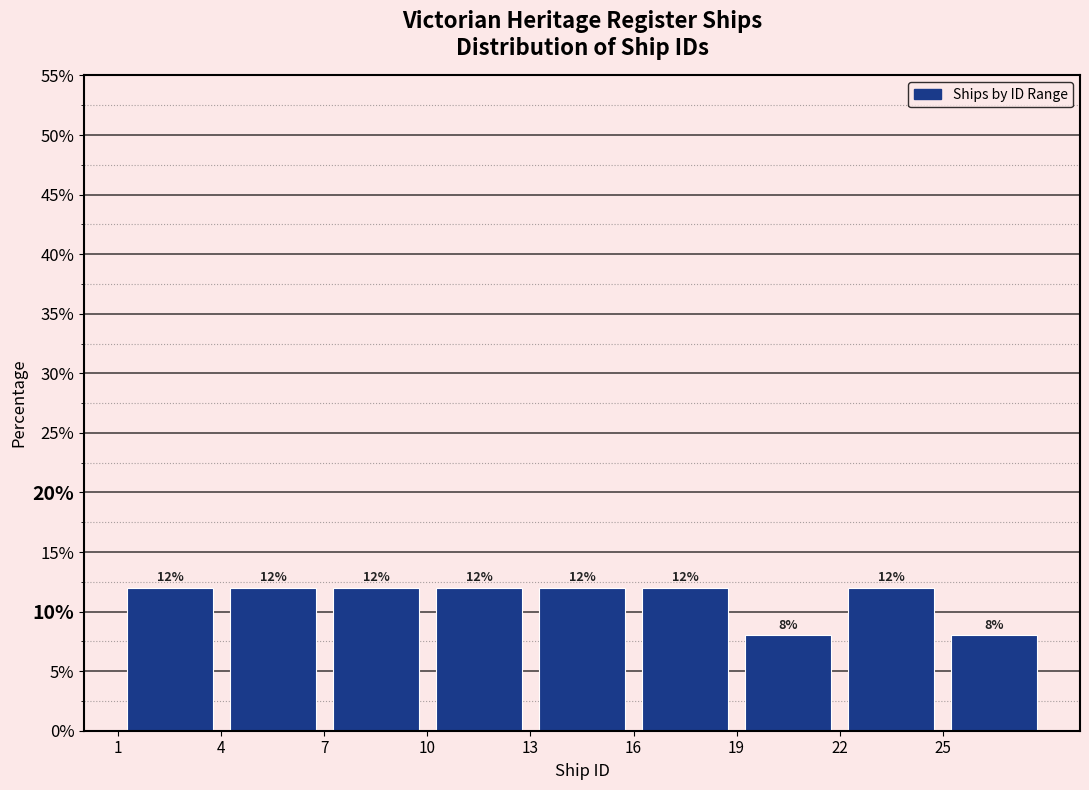

Reading left to right, list every bar in this chart as the range it spans on the x-axis followed by its height.

1 to 4: 12
4 to 7: 12
7 to 10: 12
10 to 13: 12
13 to 16: 12
16 to 19: 12
19 to 22: 8
22 to 25: 12
25 to 28: 8